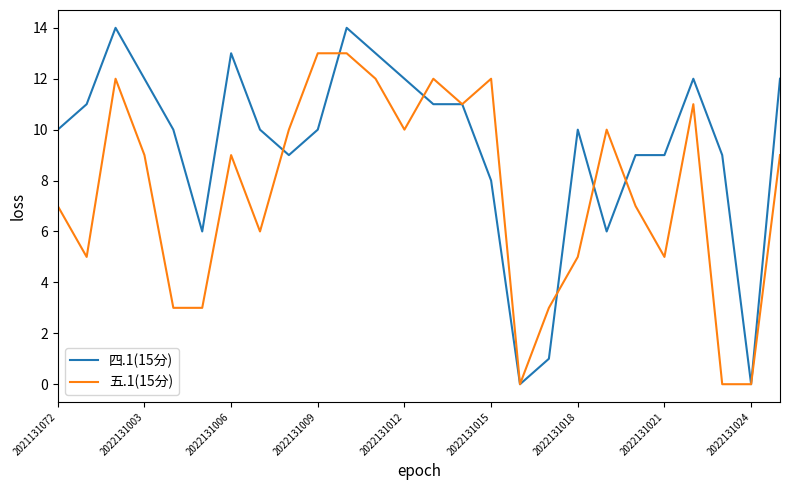

Reading left to right, what are all the values shown in this chart?

四.1(15分): 10	11	14	12	10	6	13	10	9	10	14	13	12	11	11	8	0	1	10	6	9	9	12	9	0	12
五.1(15分): 7	5	12	9	3	3	9	6	10	13	13	12	10	12	11	12	0	3	5	10	7	5	11	0	0	9